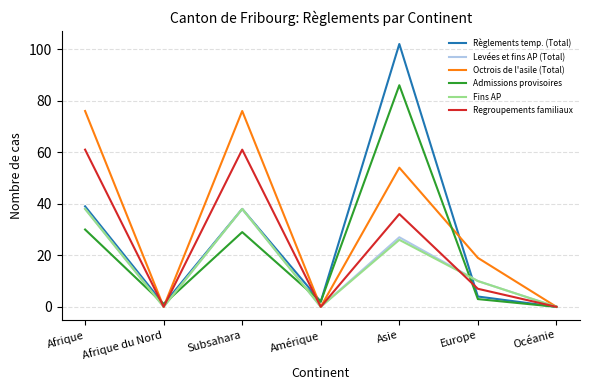

The value of Levées et fins AP (Total) at Afrique is 38. True or false?

True